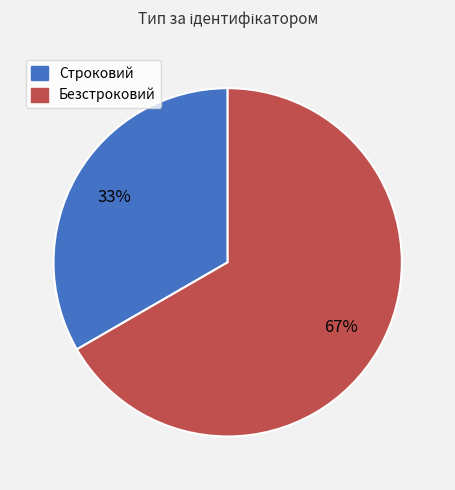

Which slice represents more than half of the pie?

Безстроковий